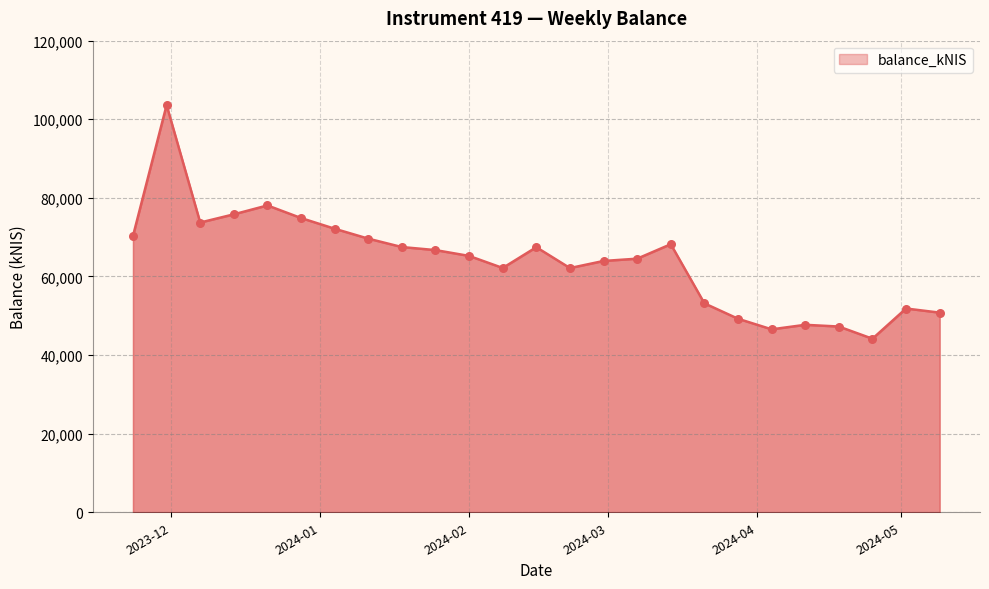

What is the greatest value displayed?

103605.4